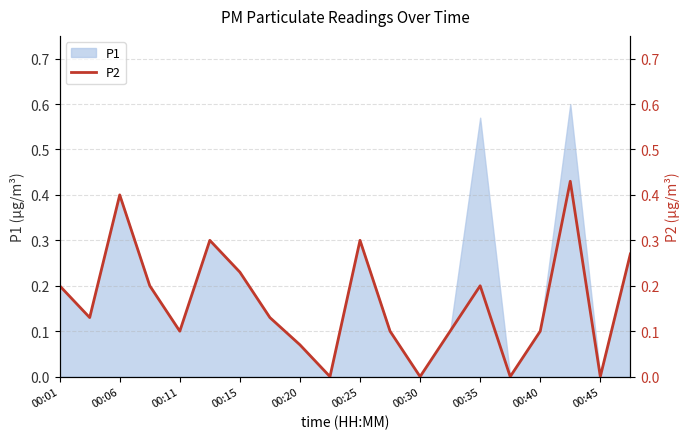

How many interior local valleys (lower than both neighbors) does the data have?

6